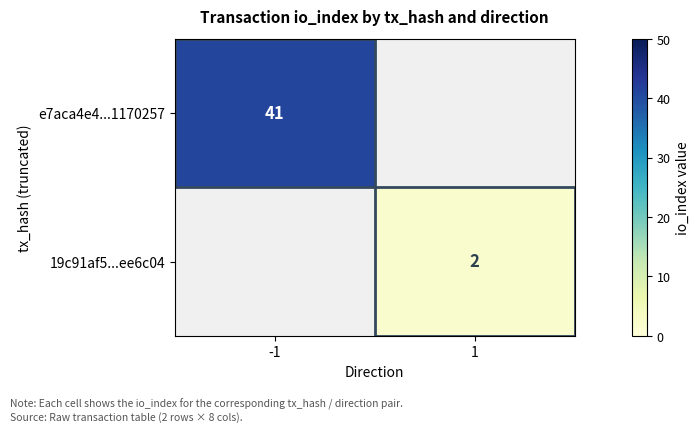

The value of e7aca4e4...1170257 at -1 is 65. True or false?

False